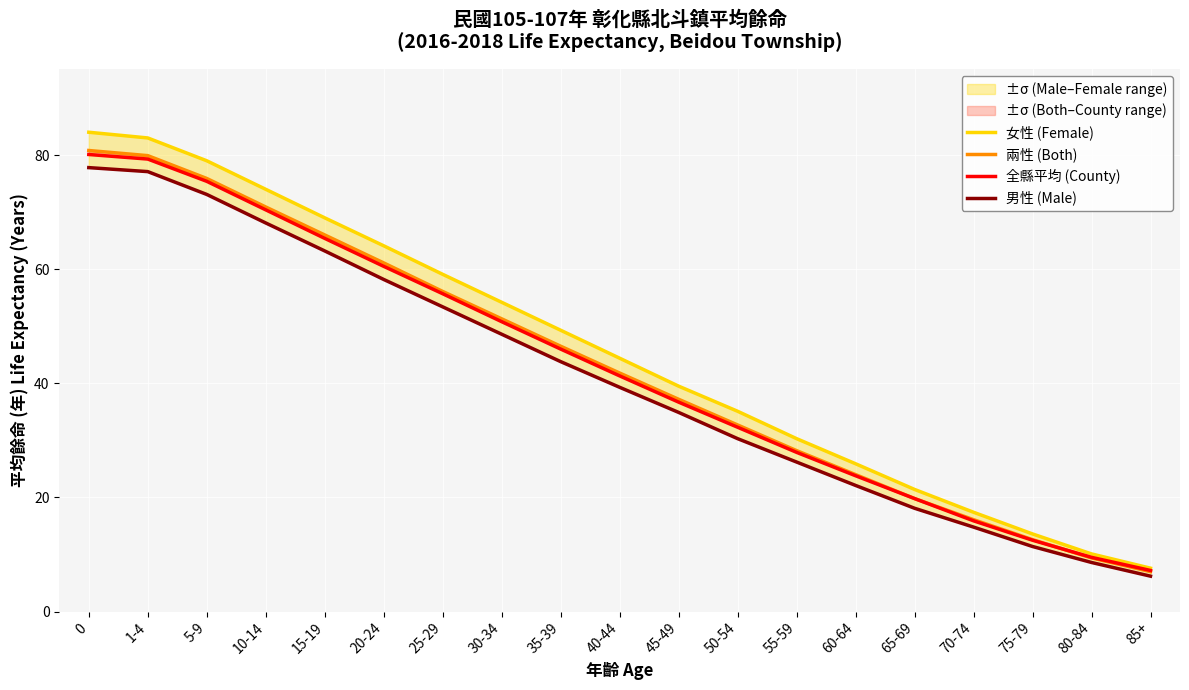

Rank the series by their maximum value, from highest to lowest.

女性 (Female), 兩性 (Both), 全縣平均 (County), 男性 (Male)